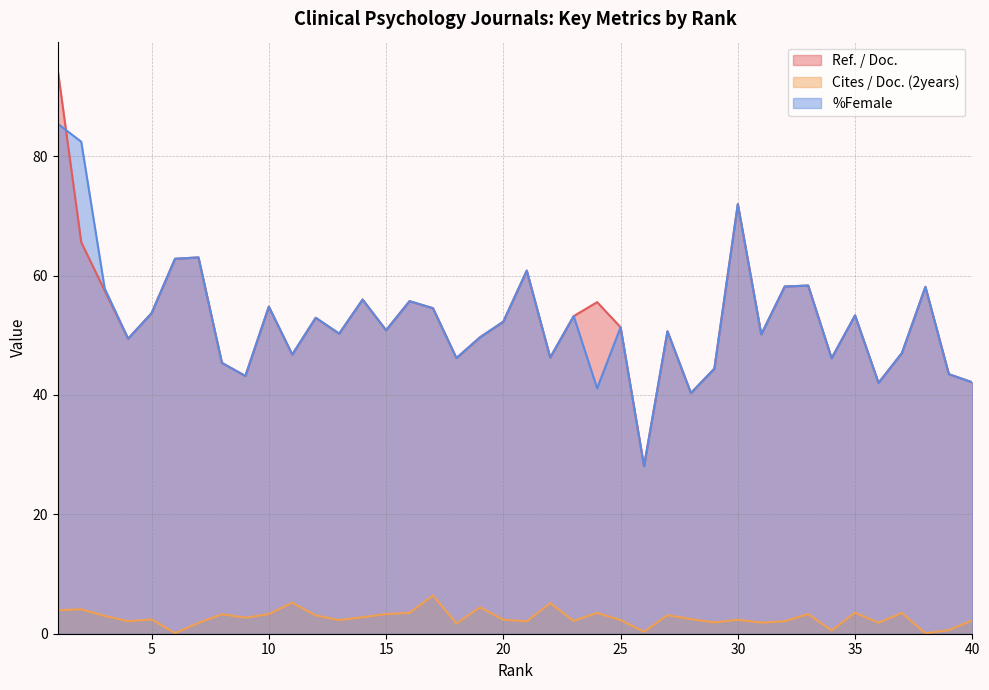

True or false: Ref. / Doc. and Cites / Doc. (2years) intersect in this chart.

False